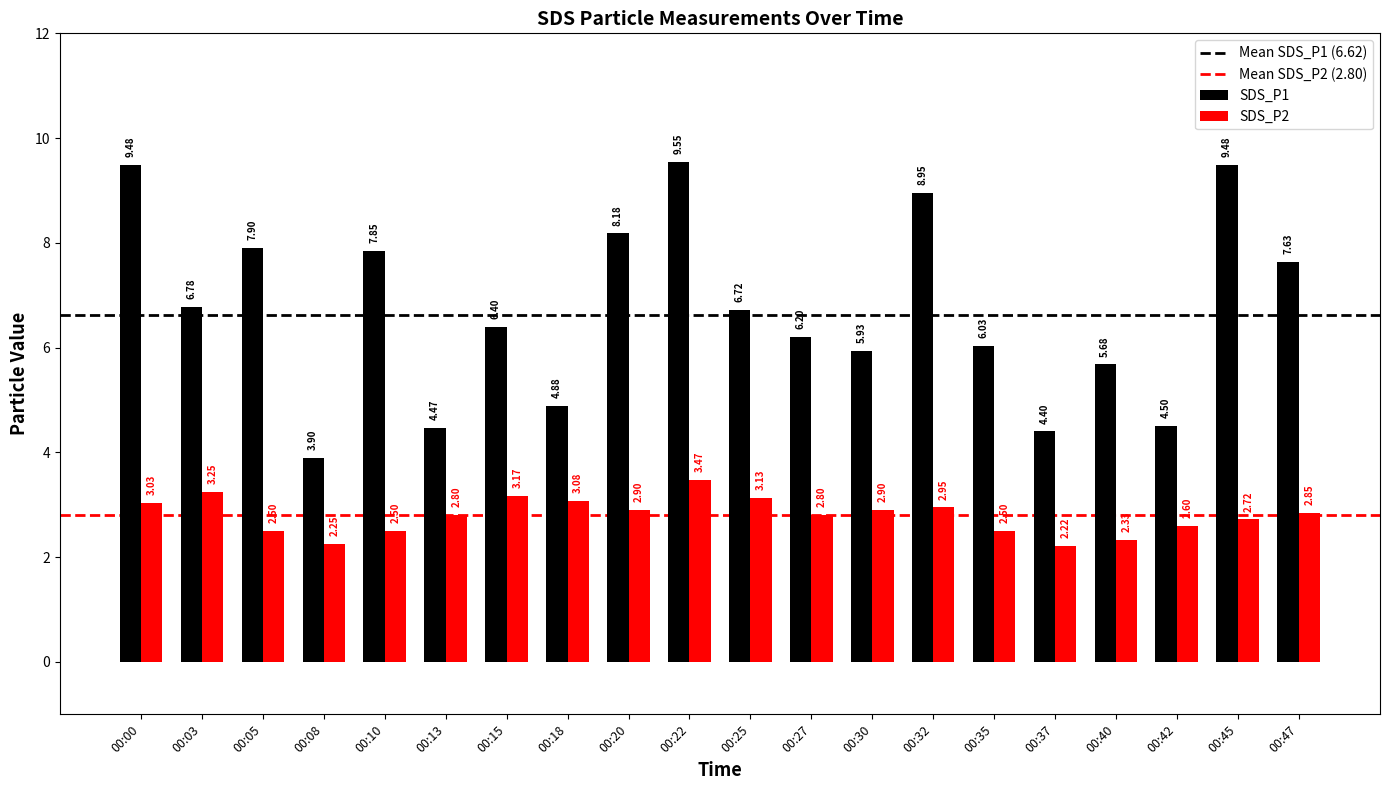

What is the sum of all SDS_P2 values?

56.0